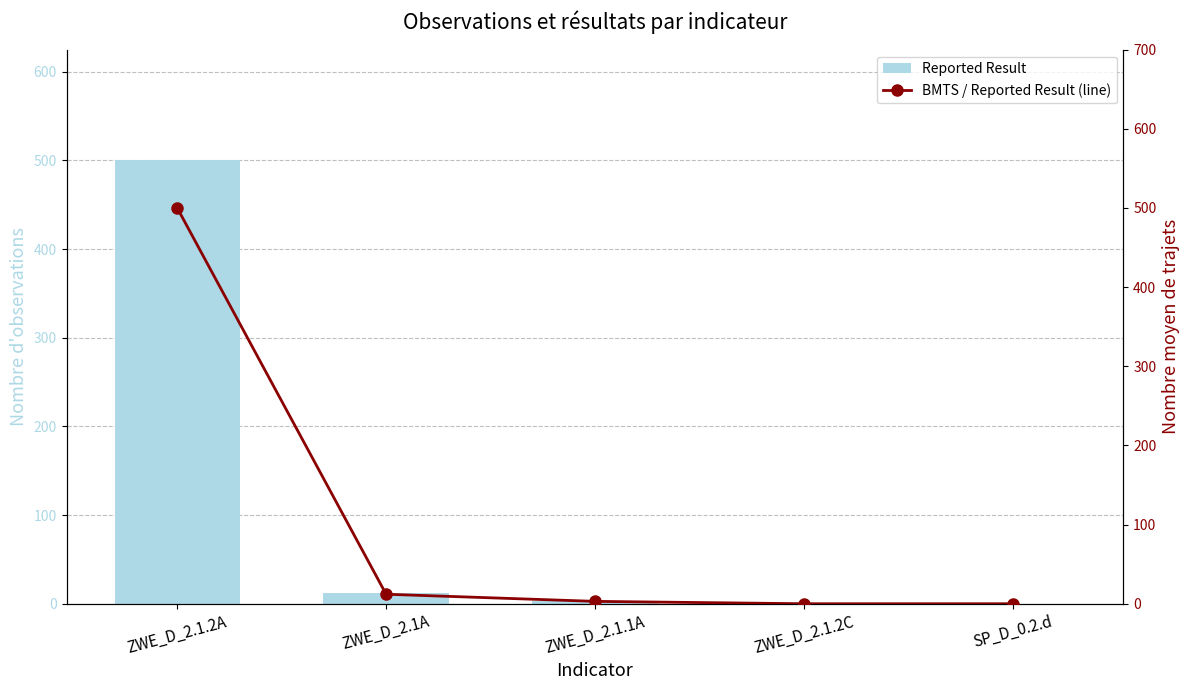

Between ZWE_D_2.1.2A and SP_D_0.2.d, which series saw the biggest shift?

Reported Result